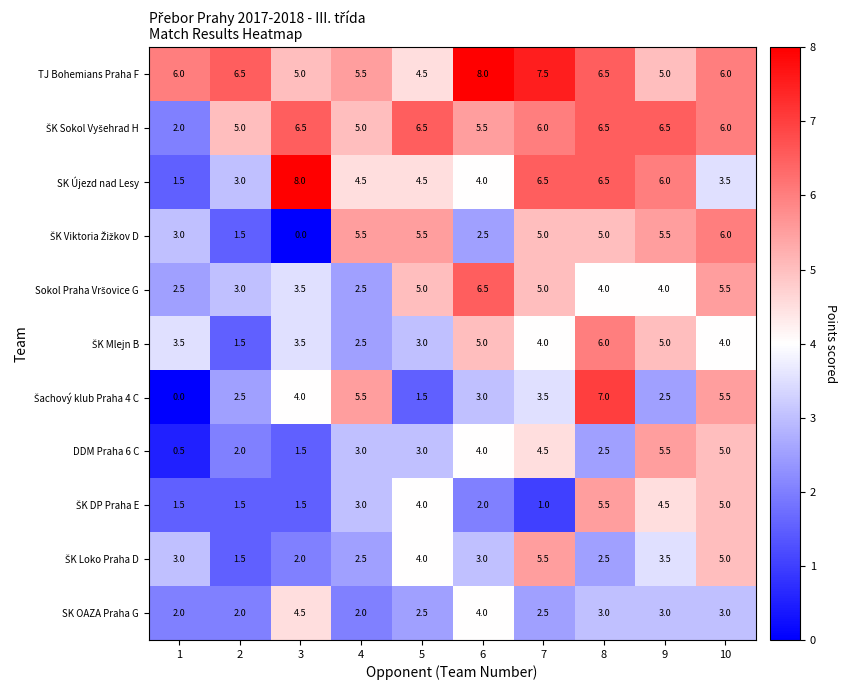

How many categories are shown in the chart?

10